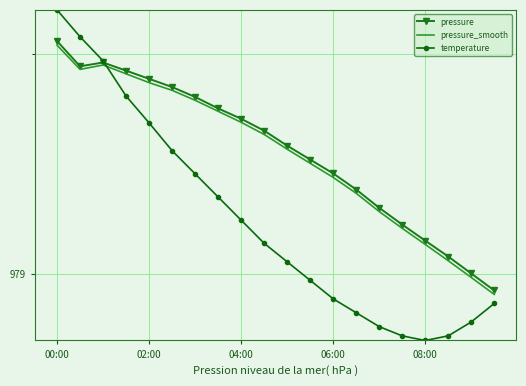

What are all the series names shown in the legend?

pressure, pressure_smooth, temperature